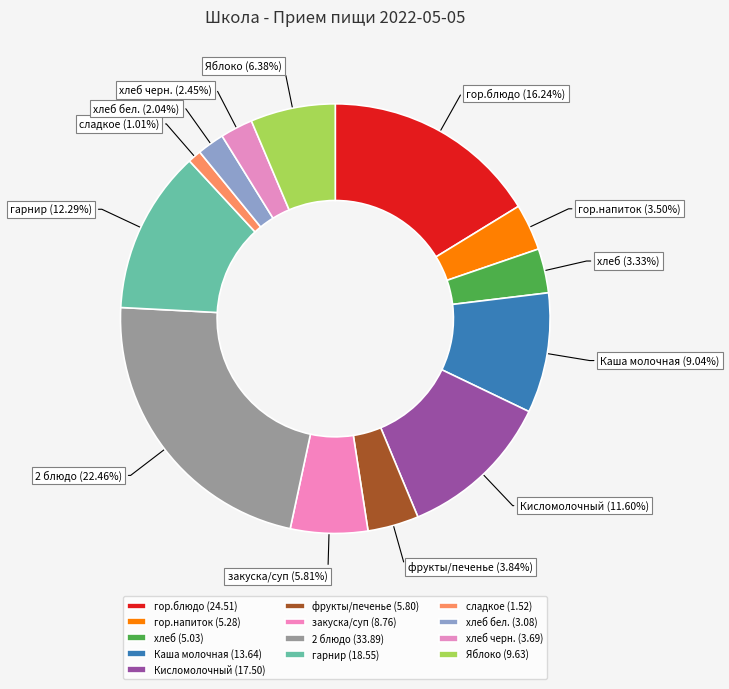

What percentage is NOT represented by Каша молочная?

91.0%